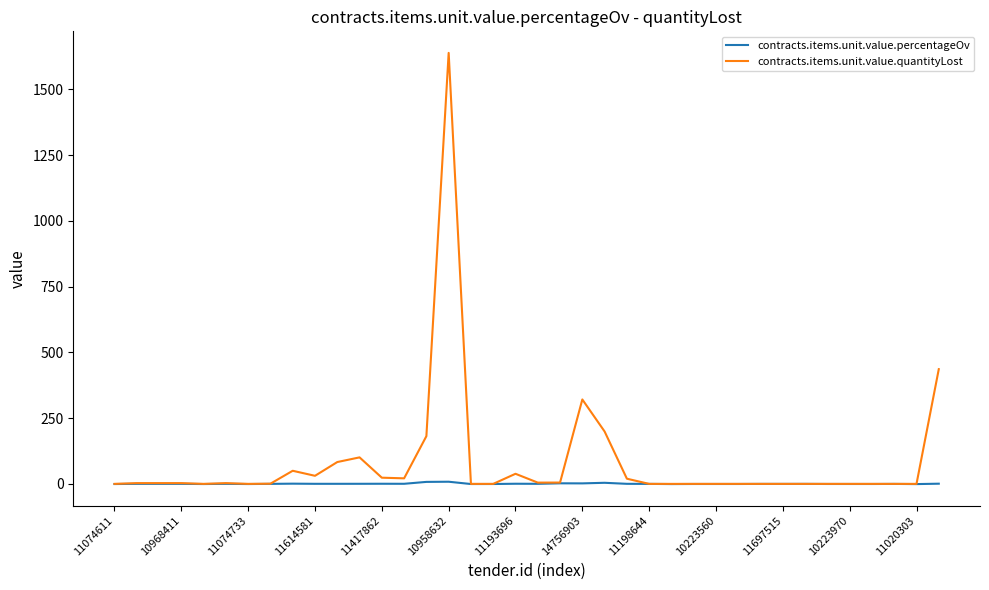

Which series has the largest total across all categories?

contracts.items.unit.value.quantityLost